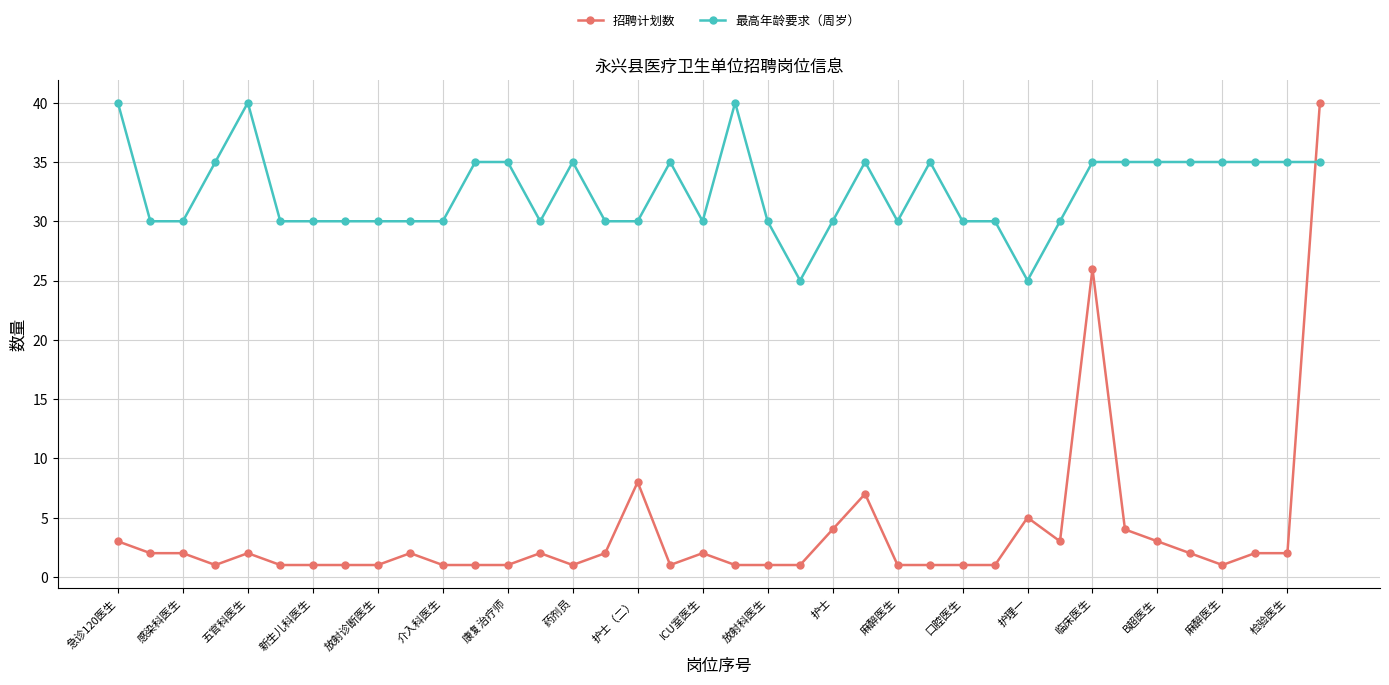

What is the difference between the second highest and second lowest values in the 招聘计划数 series?

25